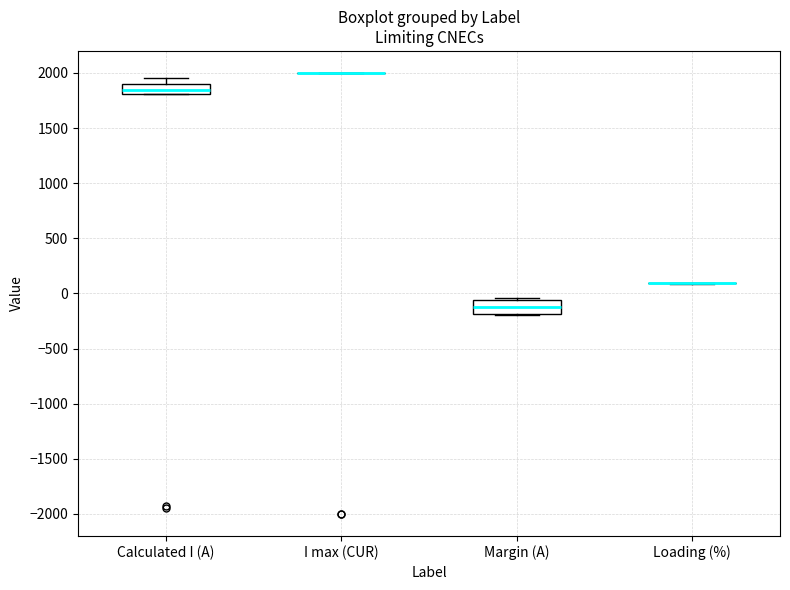

Reading left to right, read every box against the y-axis: the position of its median line, the range the box covers, and the ends of its whiskers. The values are not printed on the chart, so give them approximately, as read against the axis.

Calculated I (A): median 1850, box 1800 to 1900, whiskers 1800 to 1950
I max (CUR): box collapsed to a line at 2000, whiskers 2000 to 2000
Margin (A): median -100, box -200 to -50, whiskers -200 to -50 (just above the box's upper edge)
Loading (%): box collapsed to a line at 100, whiskers 100 to 100